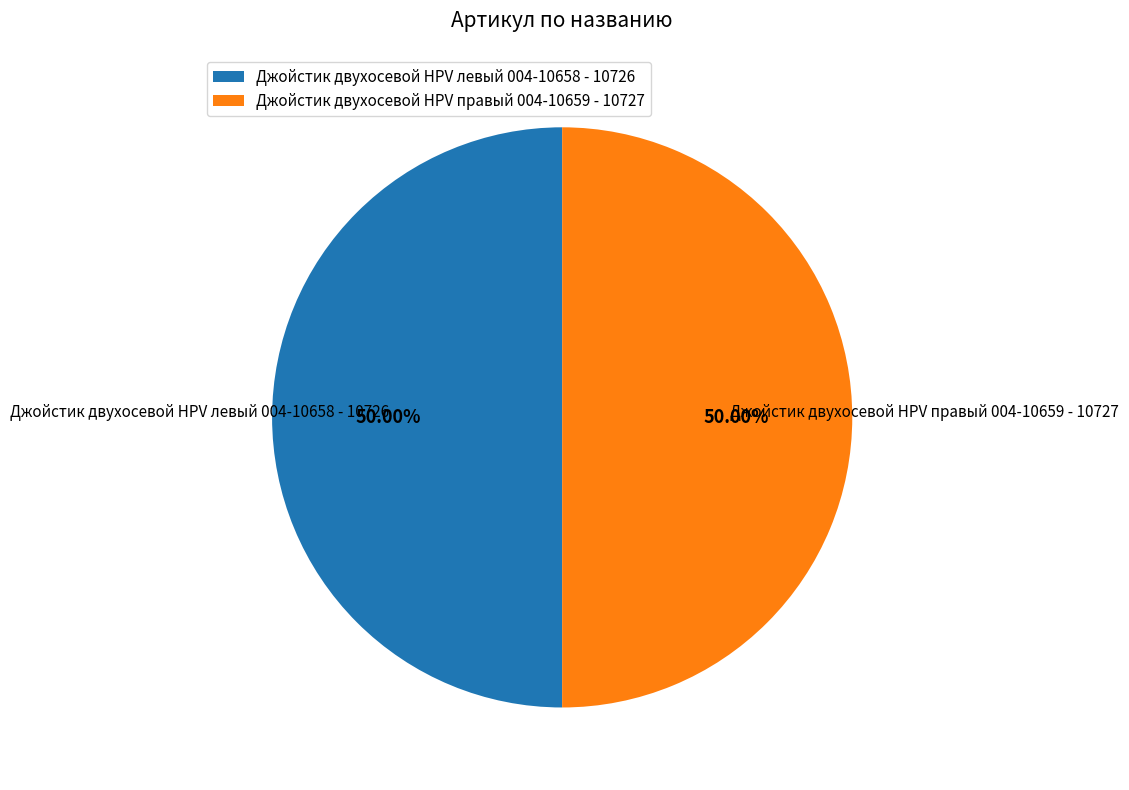

How many slices are in this pie chart?

2